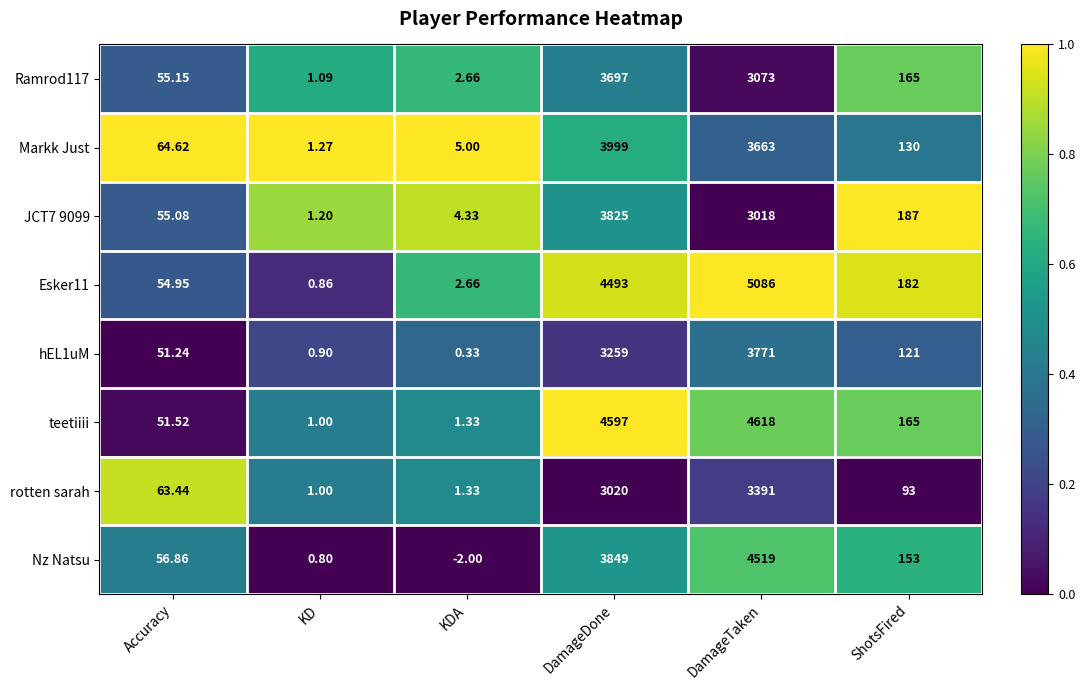

At which label does teetiiii first exceed 165?

DamageDone